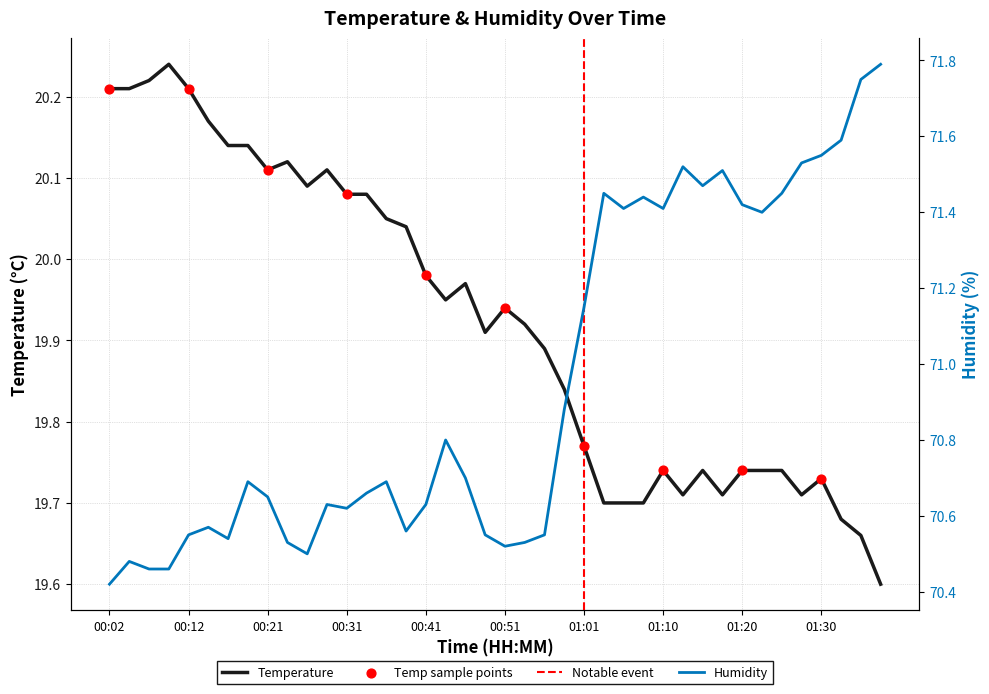

Is the value of humidity at 00:44 greater than the value of temperature at 00:51?

Yes